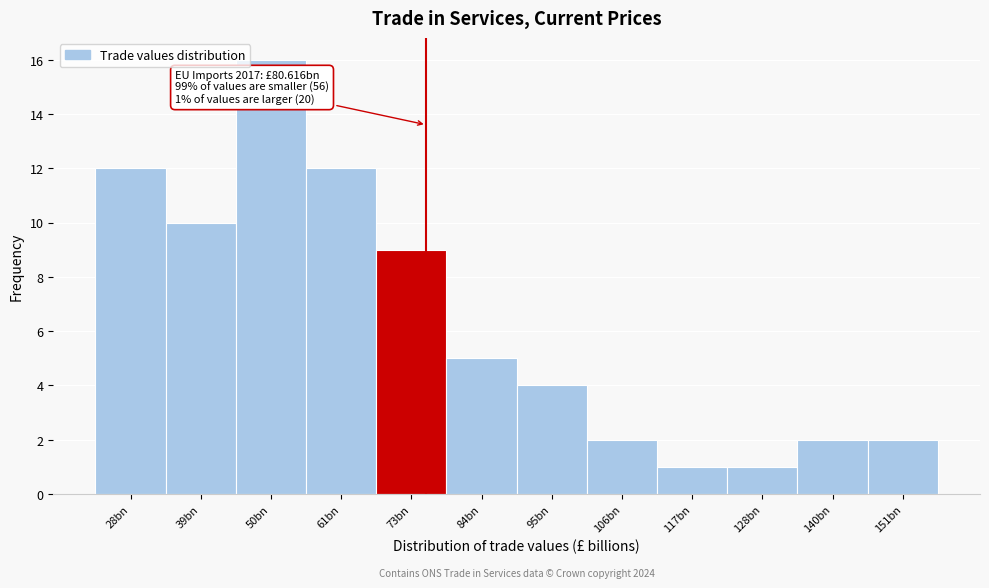

Reading left to right, list all the values displayed in this chart.

12	10	16	12	9	5	4	2	1	1	2	2